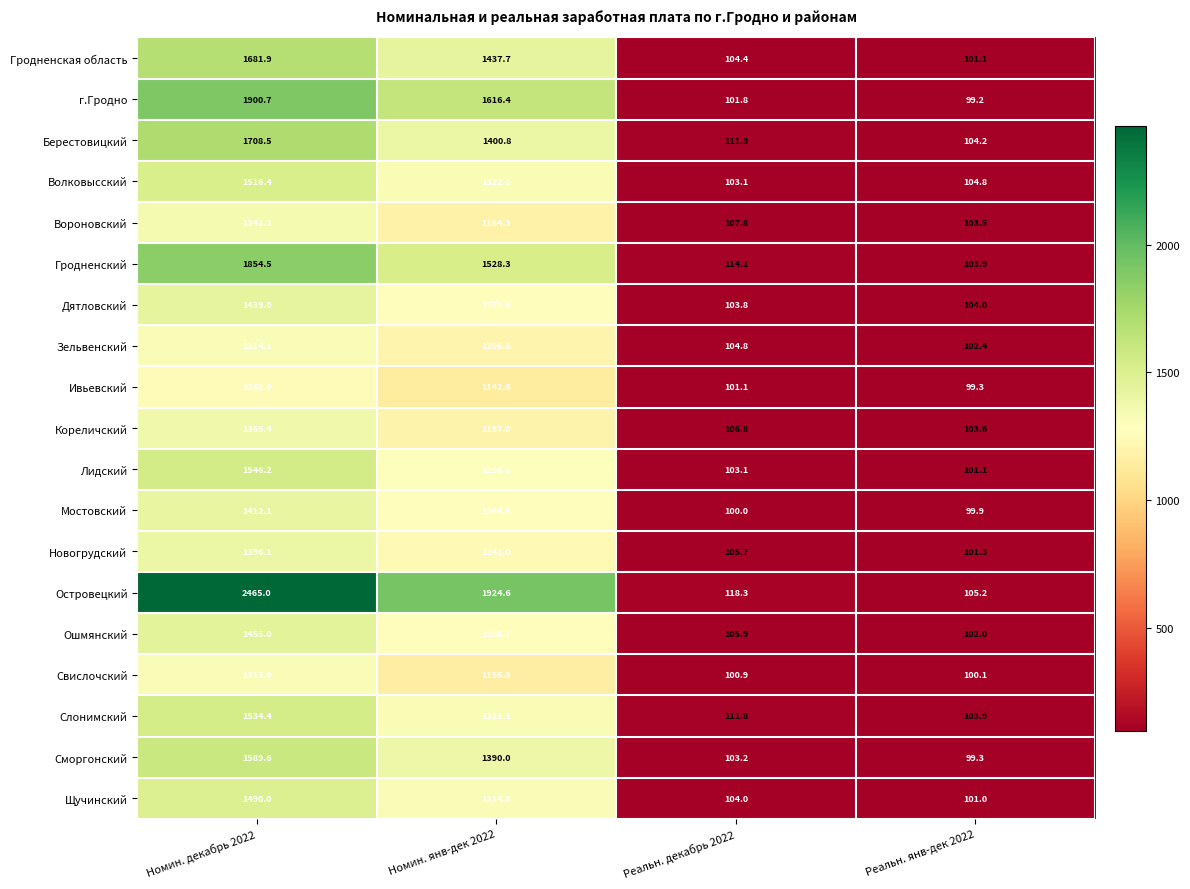

What is the maximum value for Кореличский?

1365.4